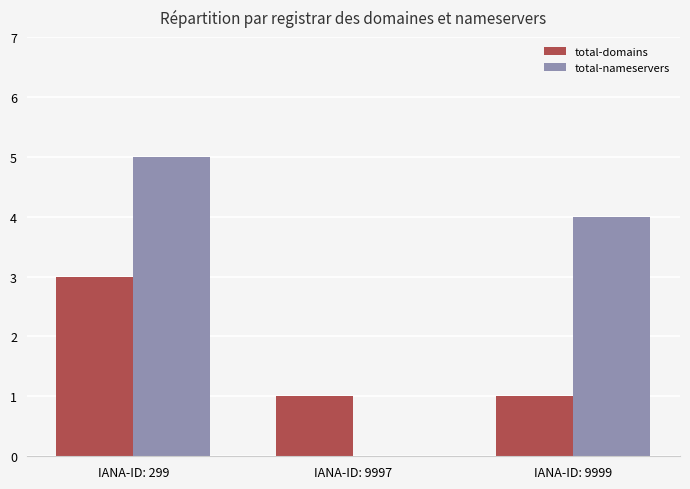

Are the bars grouped side by side (vs. stacked)?

Yes